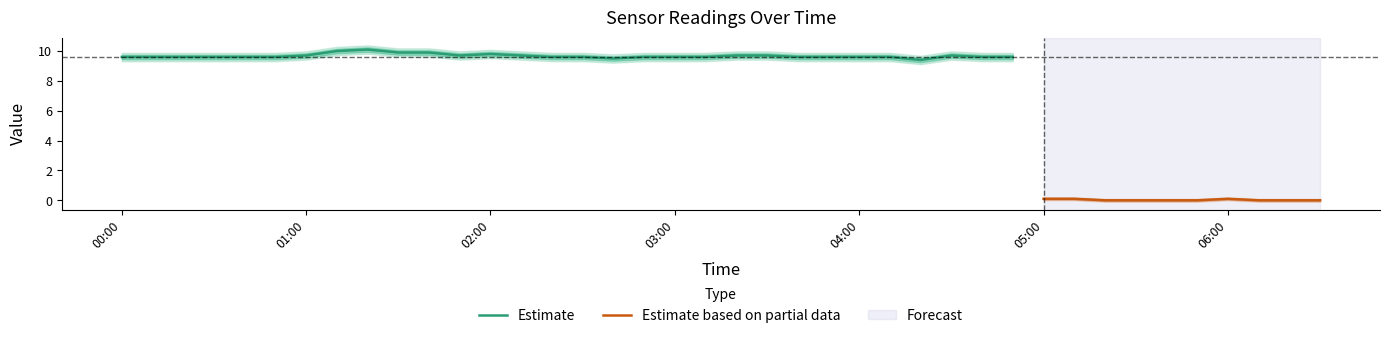

Is it true that Estimate equals 9.7 at 01:00?

True